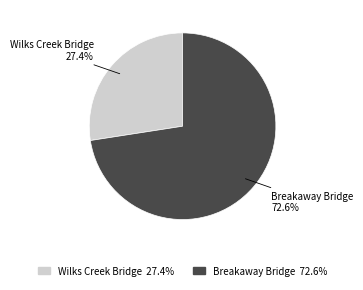

What percentage is the Wilks Creek Bridge slice, to the nearest percent?

27%